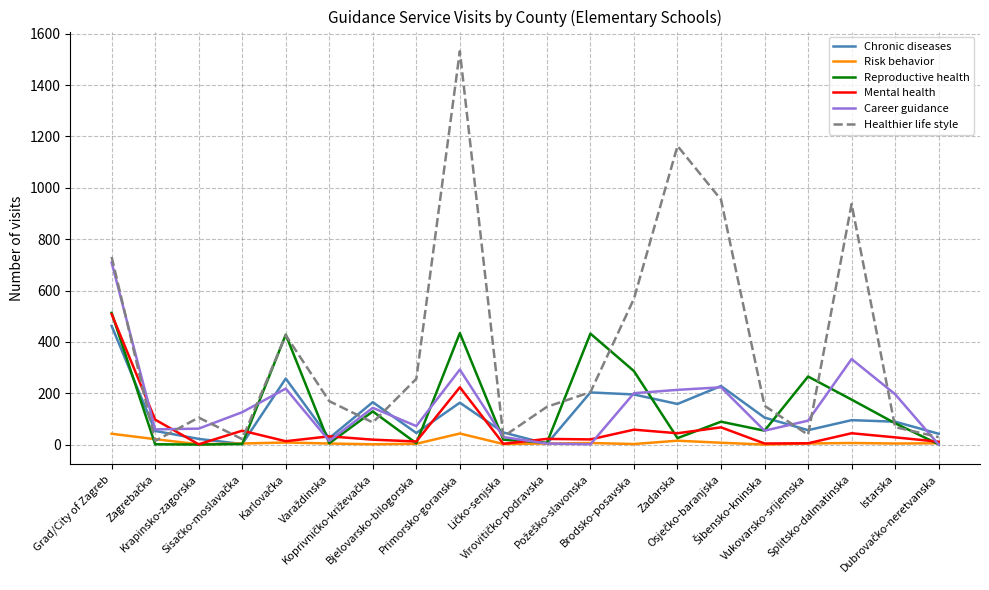

Which series has the widest spread of values?

Healthier life style